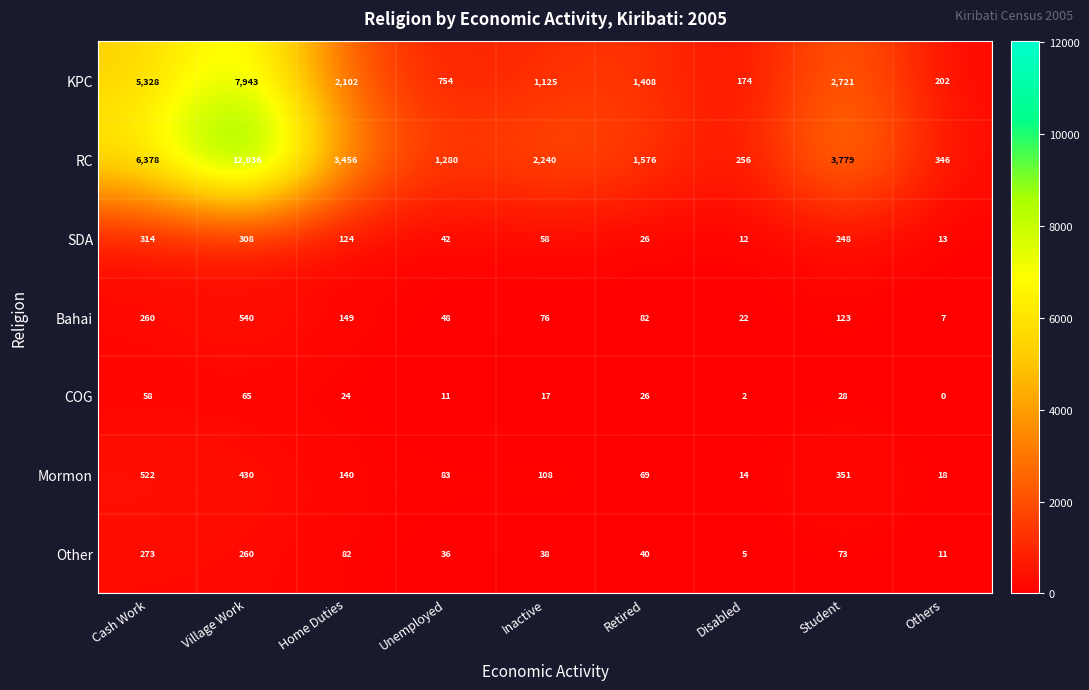

What is the spread (max minus min) of values at Student?

3751